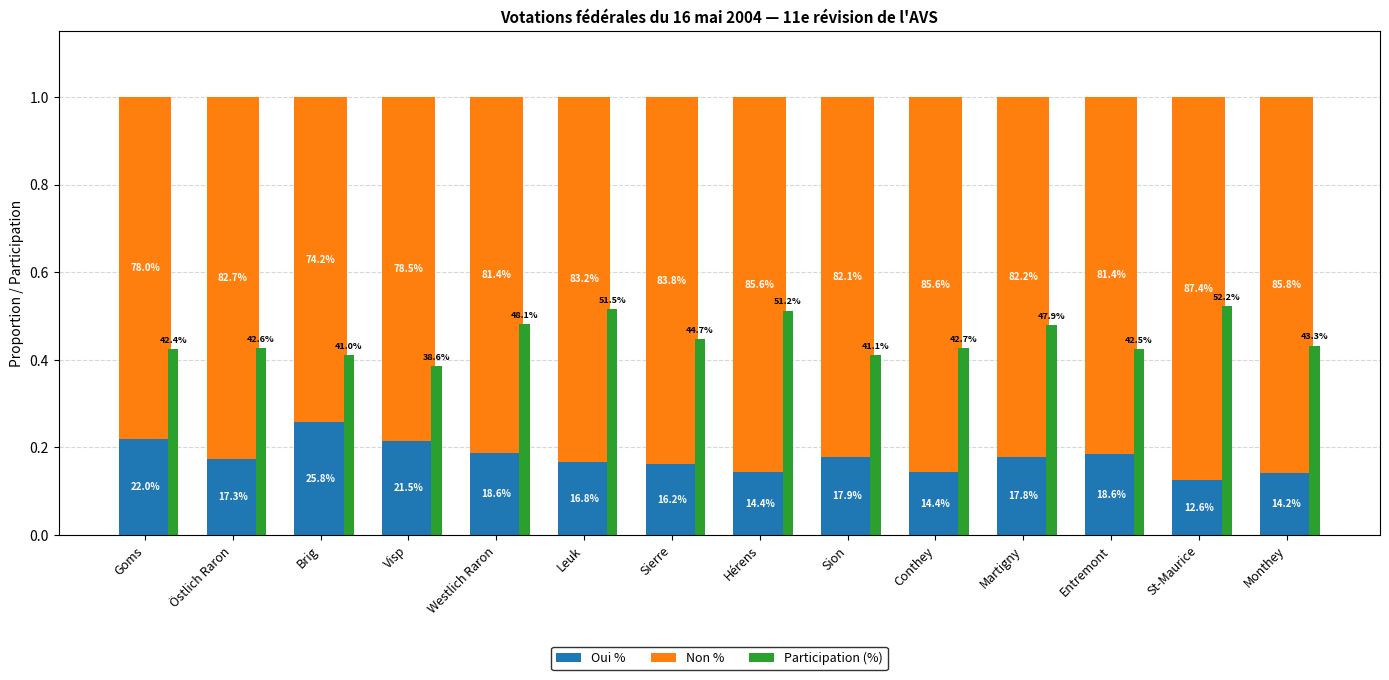

What is the spread (max minus min) of values at Visp?

0.6